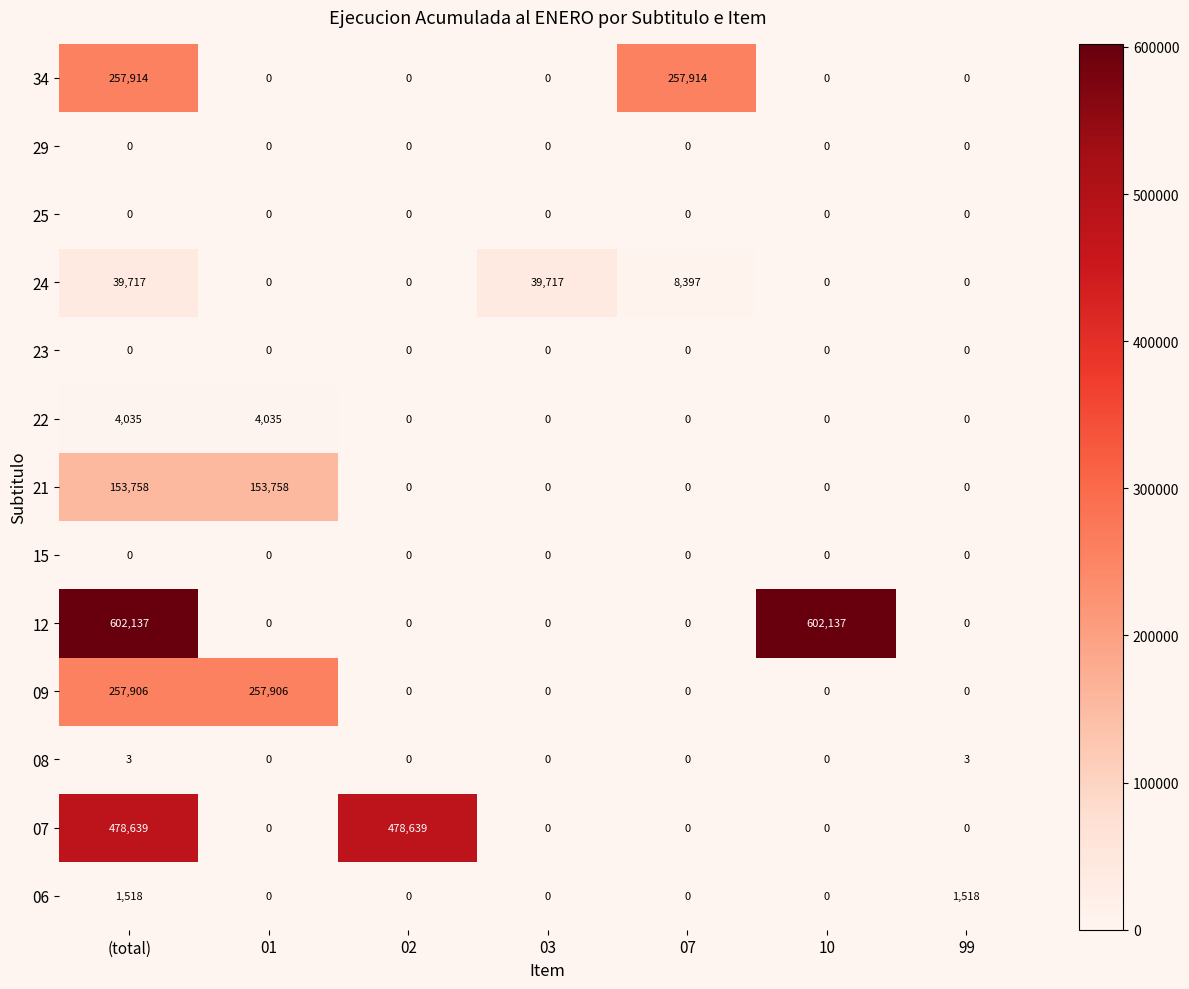

Count the number of data series in this chart.

13